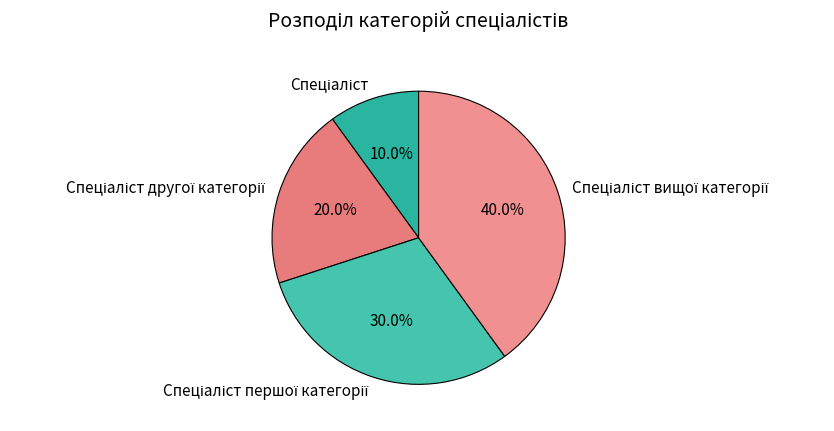

Is there any slice that represents more than half of the pie?

No